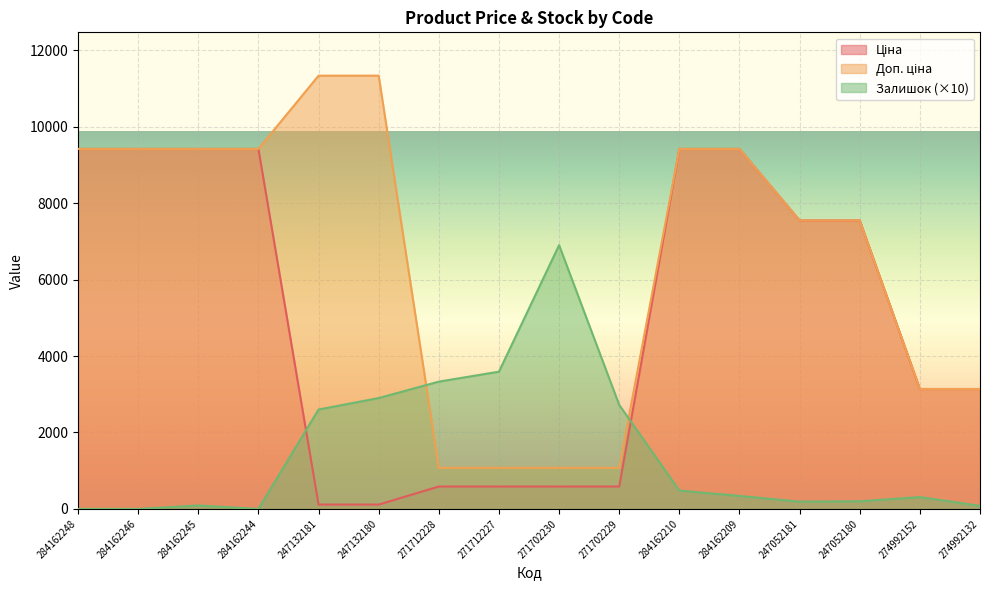

At which category does the chart reach its minimum across all series?

284162248